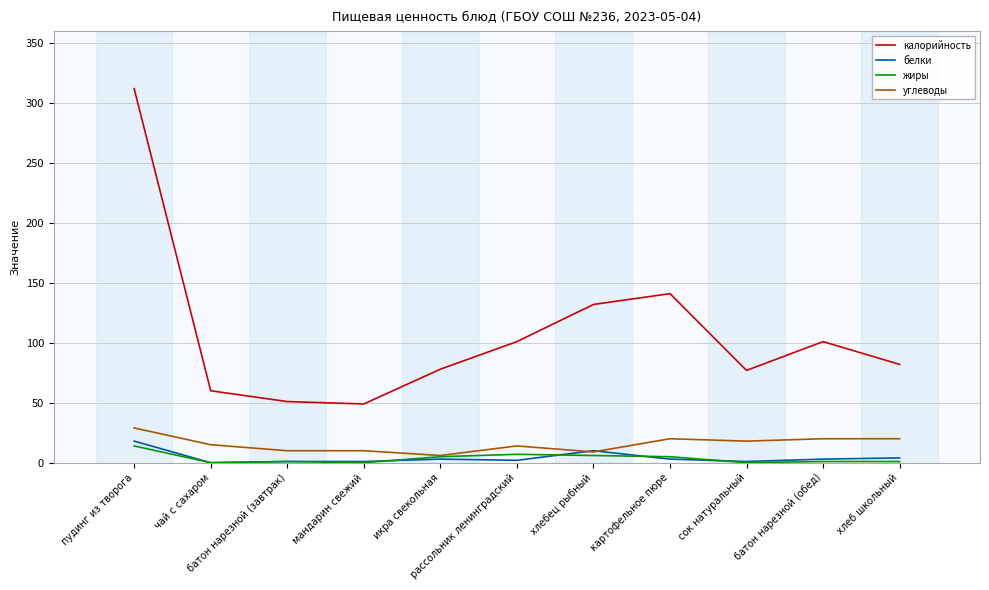

Which series has the largest range (max minus min)?

калорийность